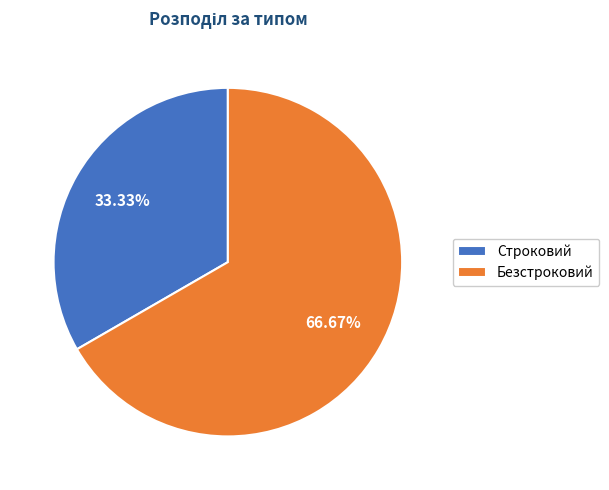

Is Безстроковий the majority of the pie?

Yes